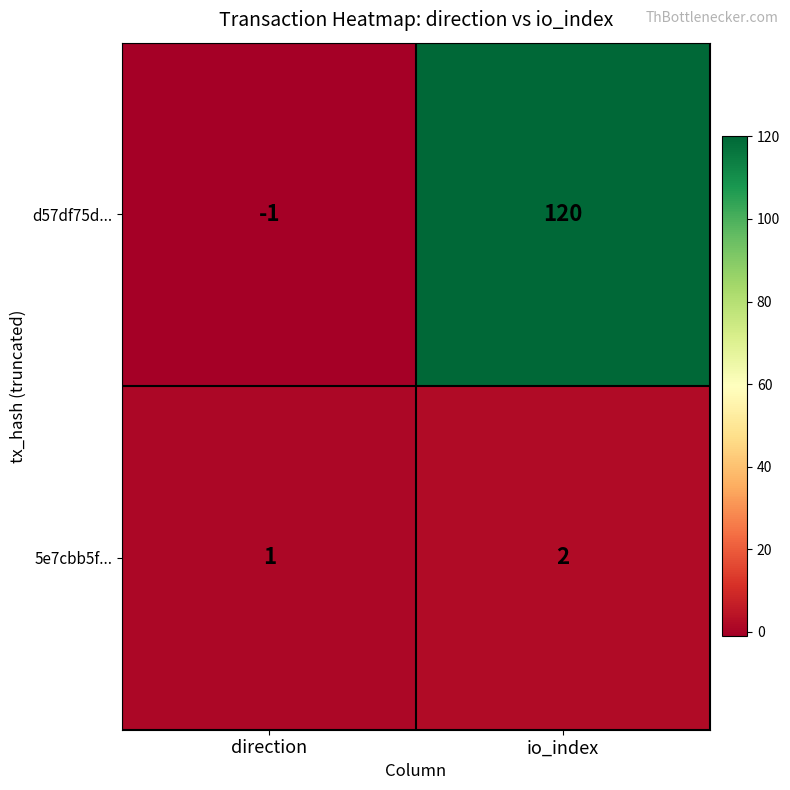

Reading left to right, what are all the values shown in this chart?

d57df75d...: direction=-1	io_index=120
5e7cbb5f...: direction=1	io_index=2